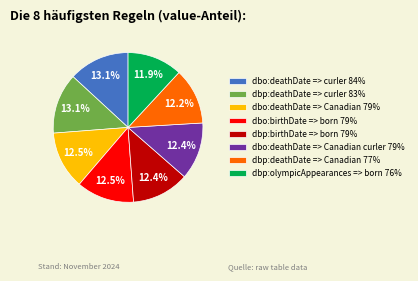

How much of the chart is everything except dbo:deathDate => Canadian curler 79%?

87.6%